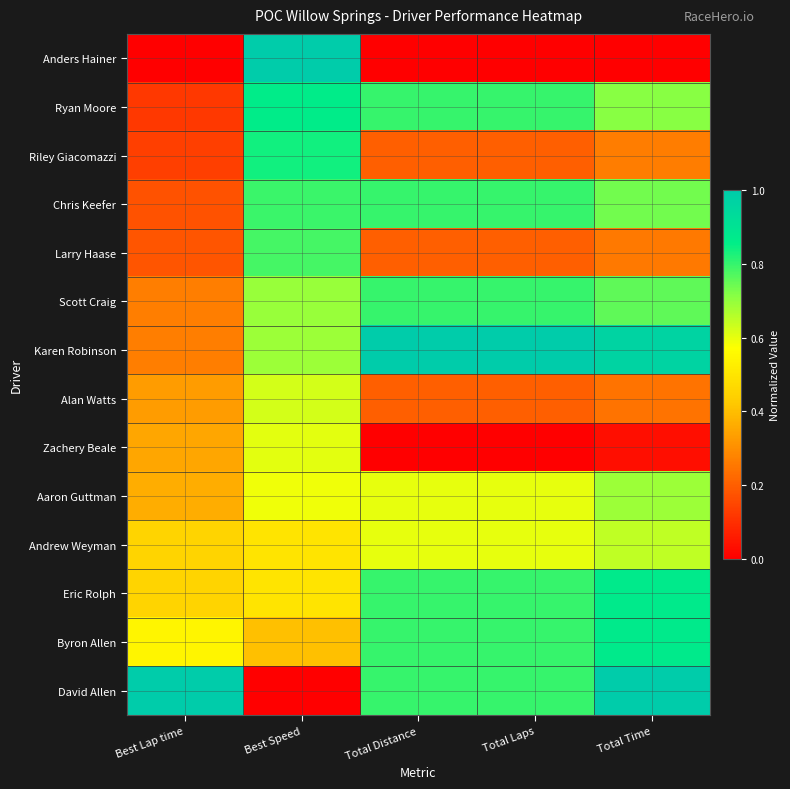

At Total Laps, list the series in order from largest to smallest.

Karen Robinson, Ryan Moore, Chris Keefer, Scott Craig, Eric Rolph, Byron Allen, David Allen, Aaron Guttman, Andrew Weyman, Riley Giacomazzi, Larry Haase, Alan Watts, Anders Hainer, Zachery Beale